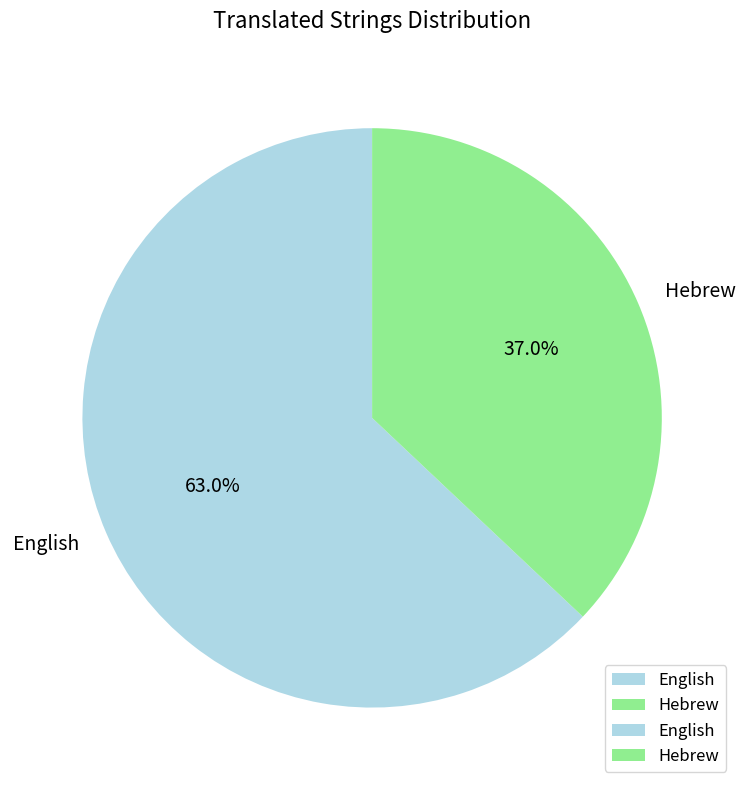

The English slice represents 63% of the pie. True or false?

True